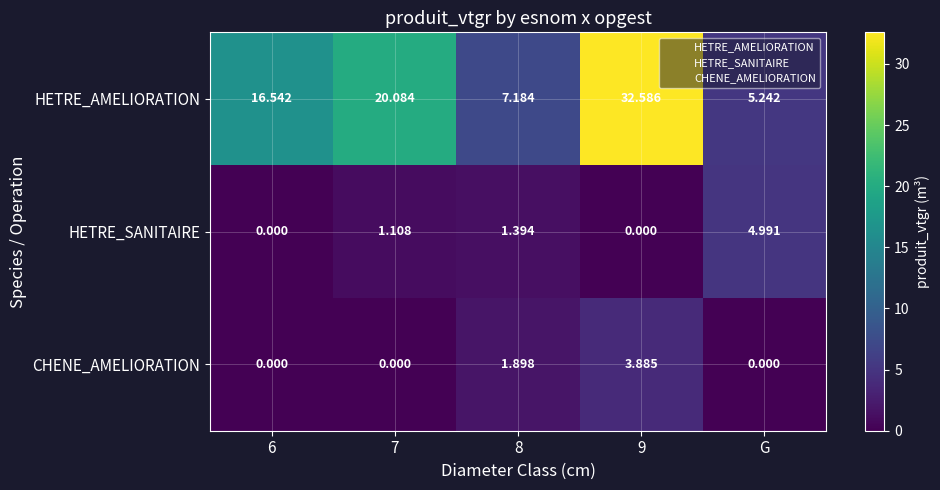

Which series has the largest total across all categories?

HETRE_AMELIORATION